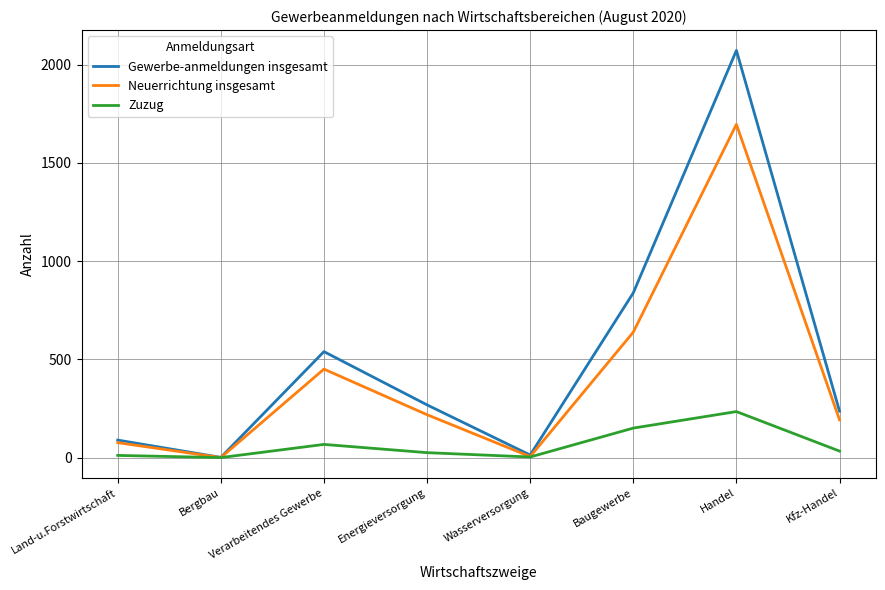

At which category is the sum across all series the highest?

Handel